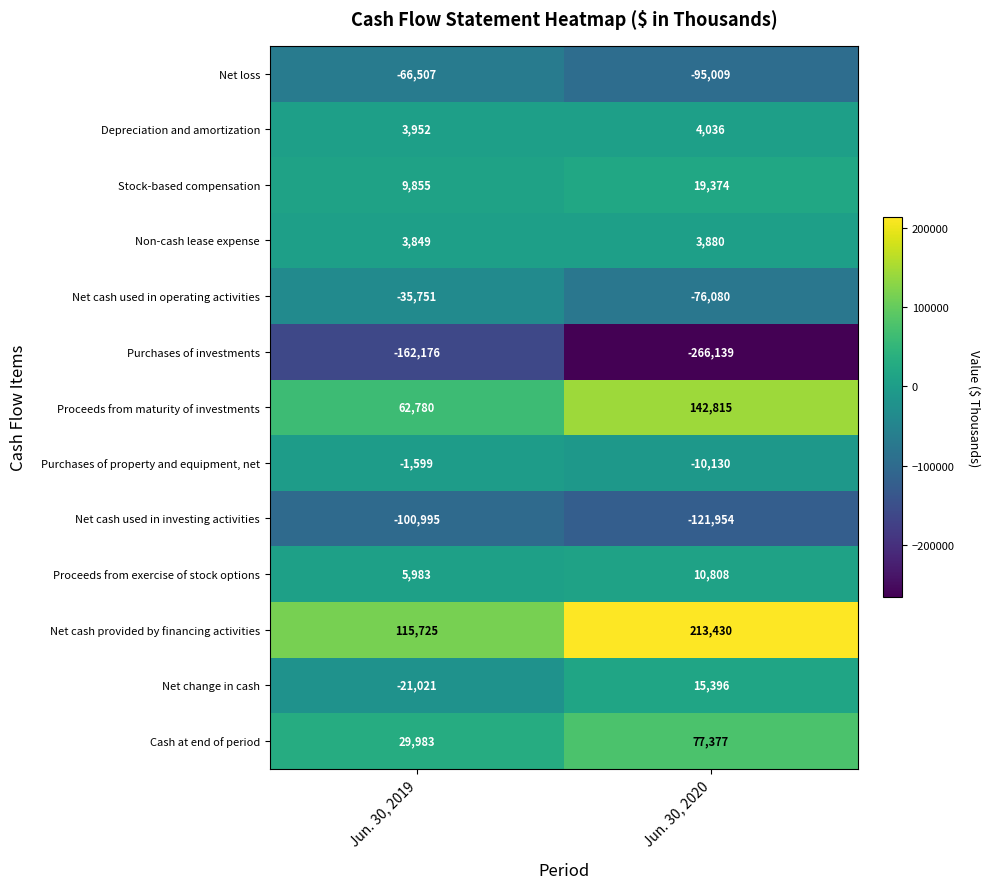

At how many categories does at least one series exceed 179994?

1